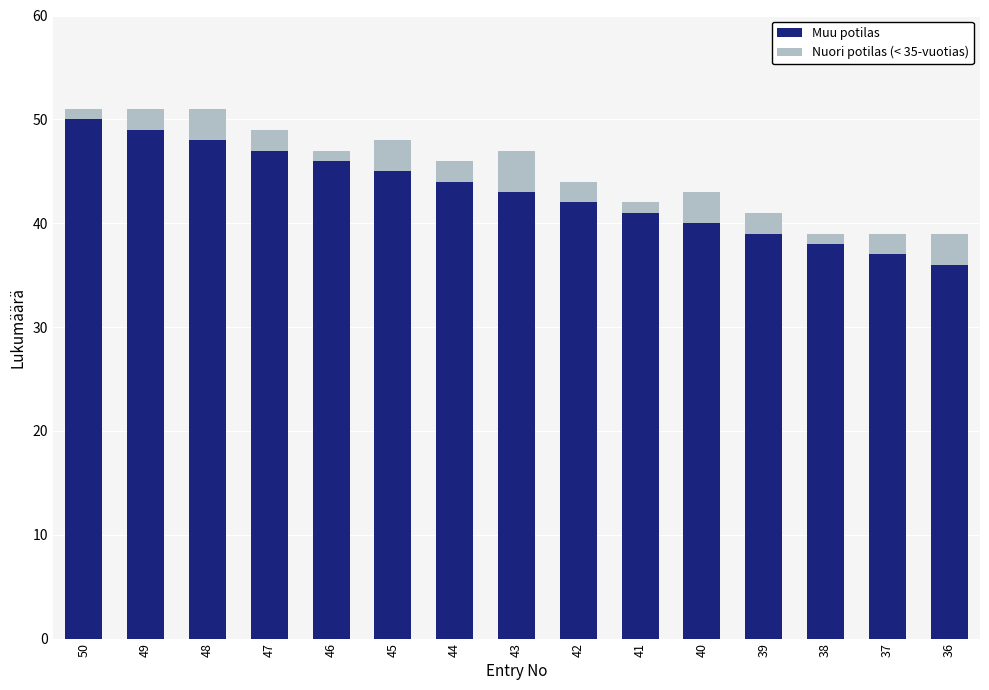

At which label does Muu potilas reach its minimum?

36